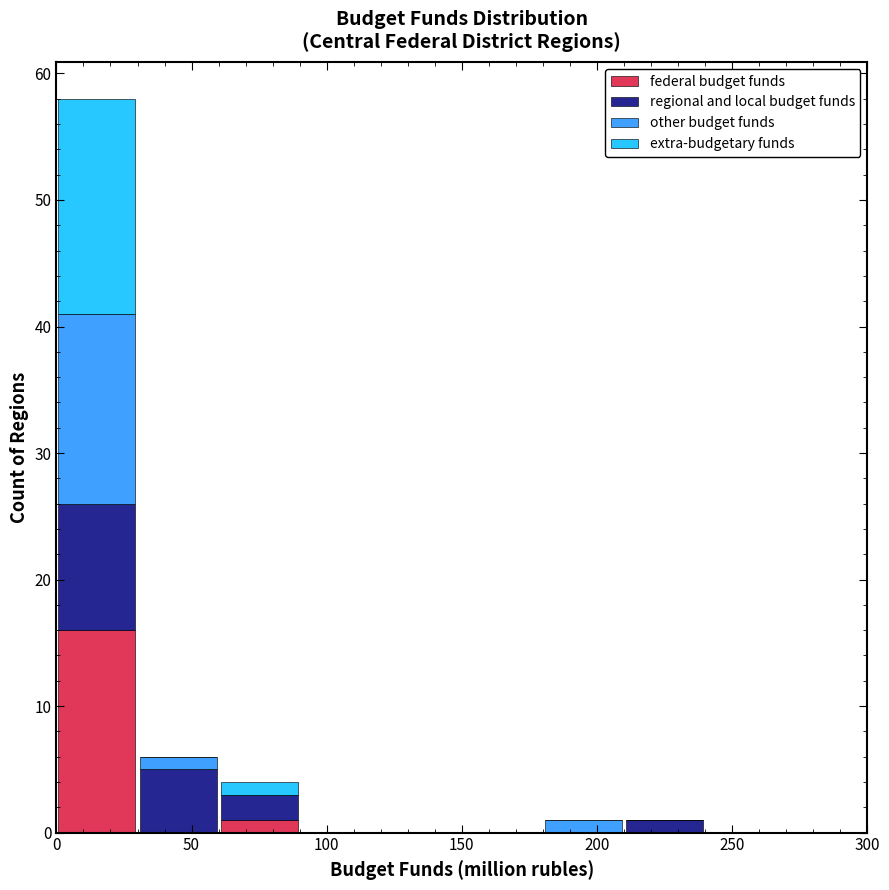

What is the total height of the stacked bar covering 180 to 210 on the x-axis? The values are not printed on the chart, so give them approximately, as read against the axis.

1